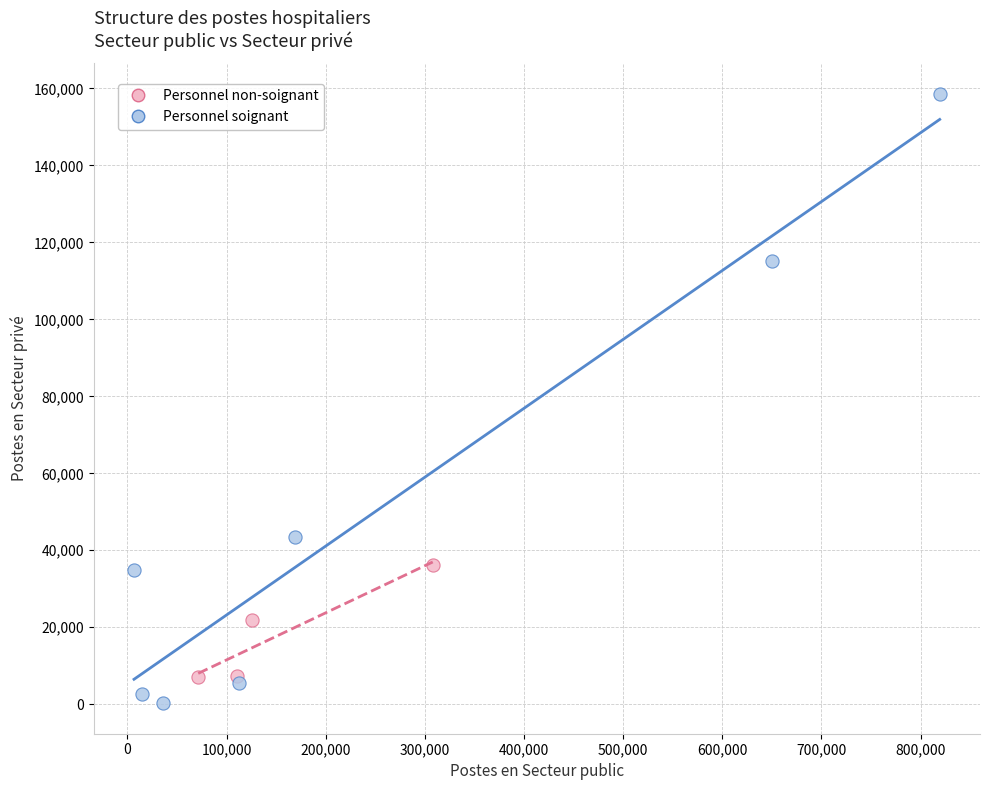

Which series has the widest spread of Y values?

Personnel soignant